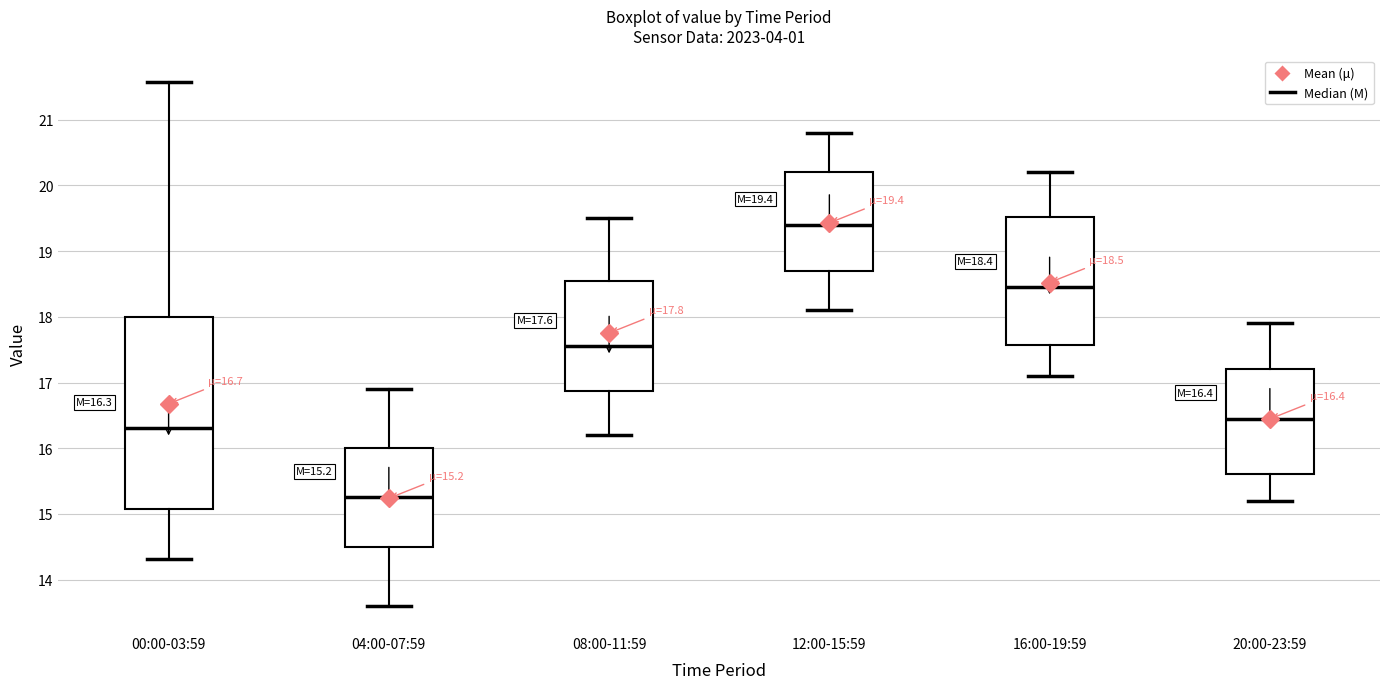

Comparing the boxes themselves (not the whiskers), which one is the tallest?

00:00-03:59